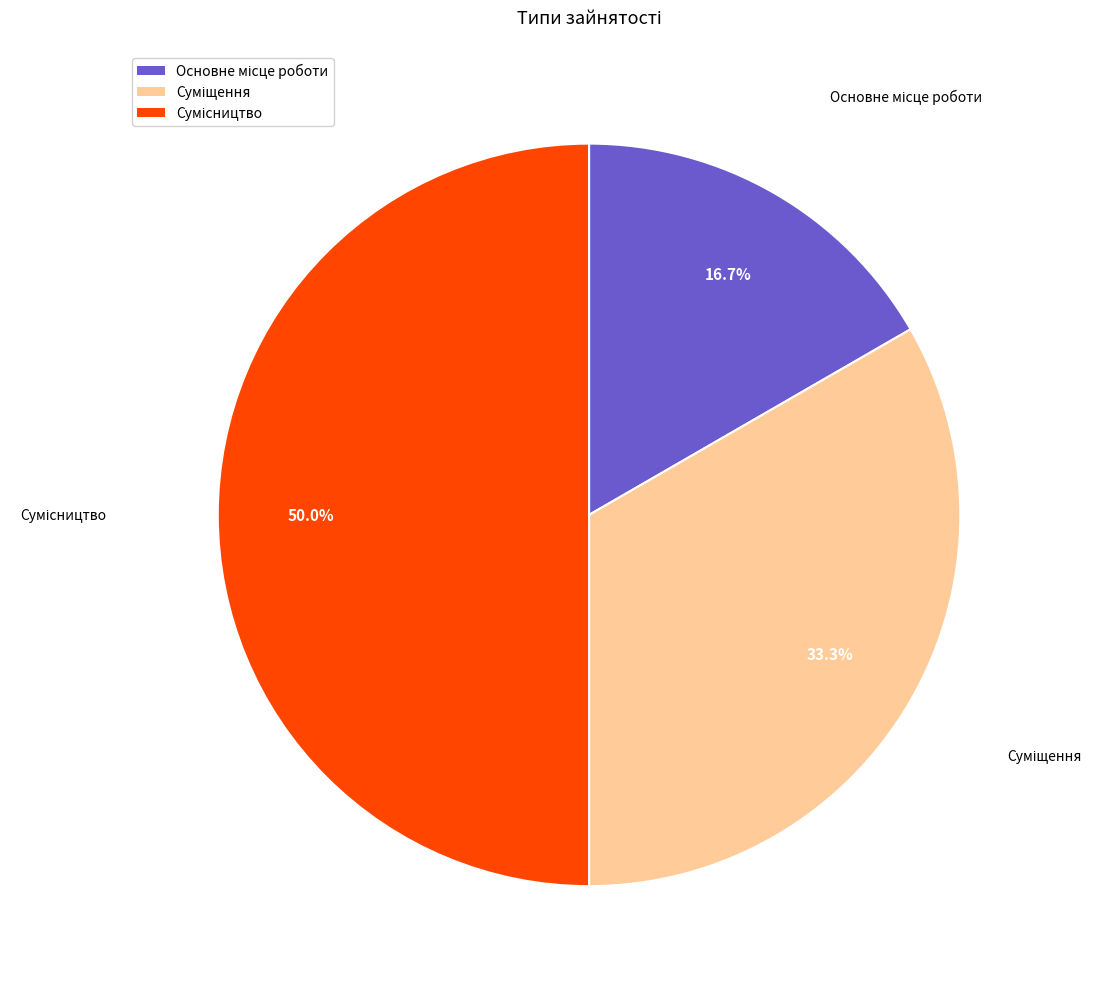

Count the number of slices in the pie.

3